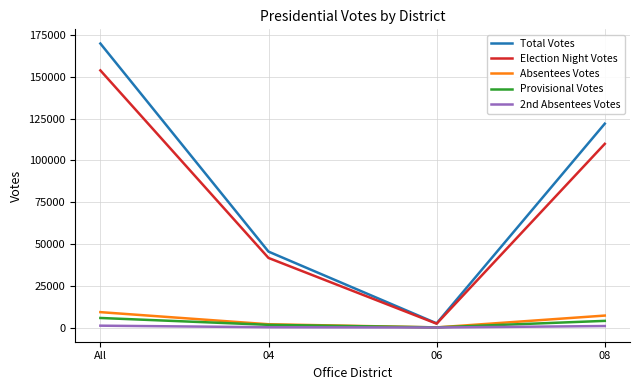

True or false: Absentees Votes and Election Night Votes intersect in this chart.

False